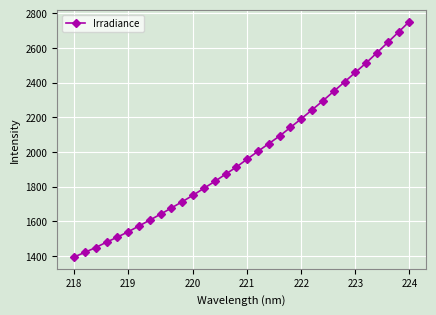

What is the maximum value shown in the chart?

2751.7